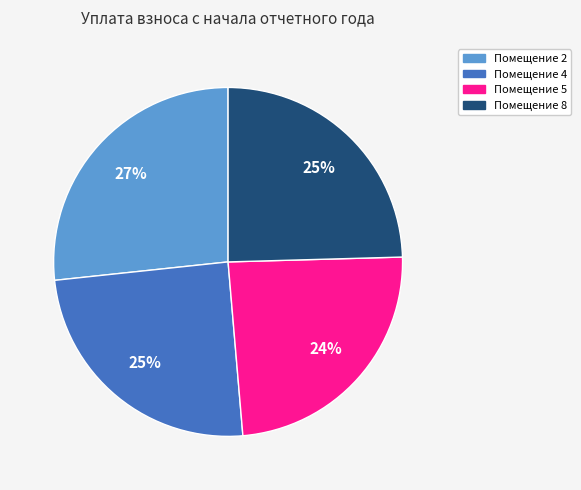

To the nearest percent, what is the average slice percentage?

25%